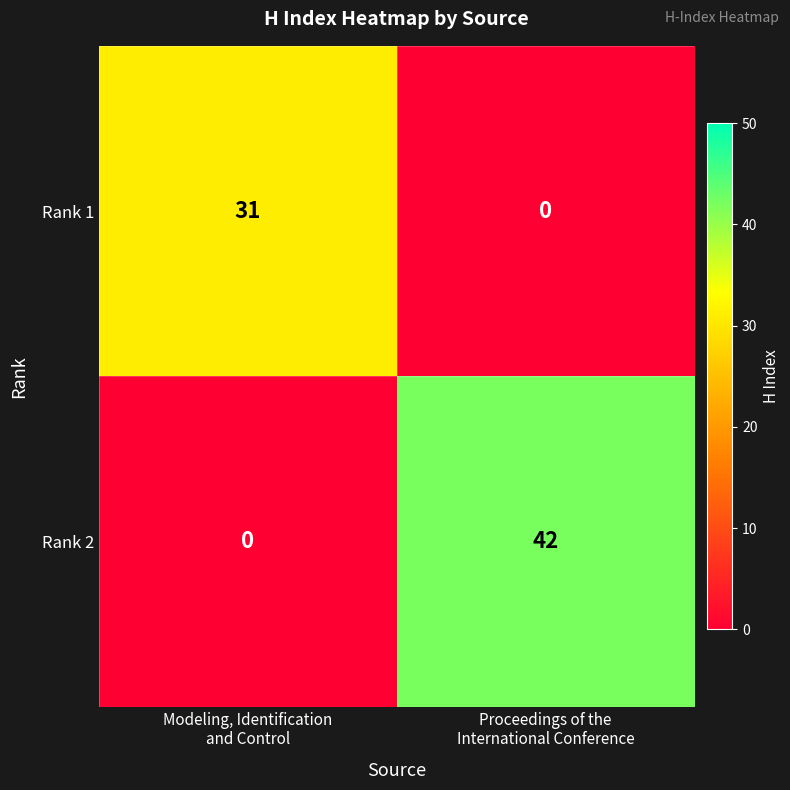

Which series has the largest range (max minus min)?

Rank 2